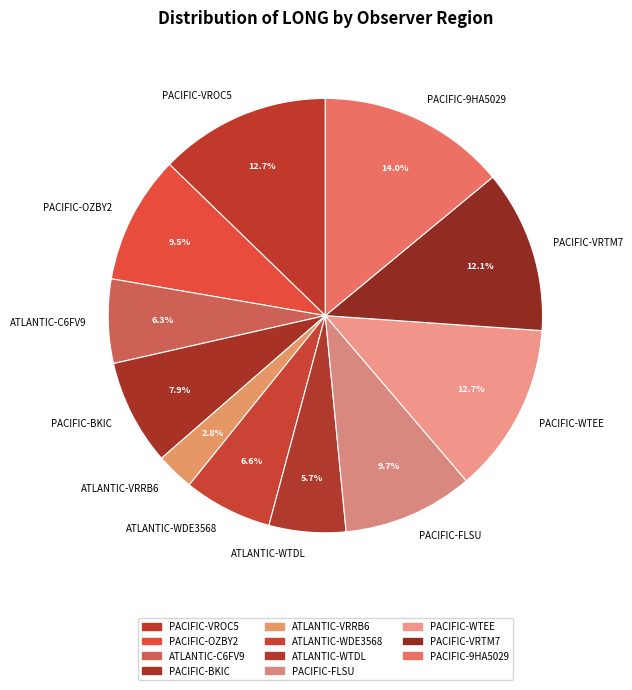

How many segments does this pie chart have?

11